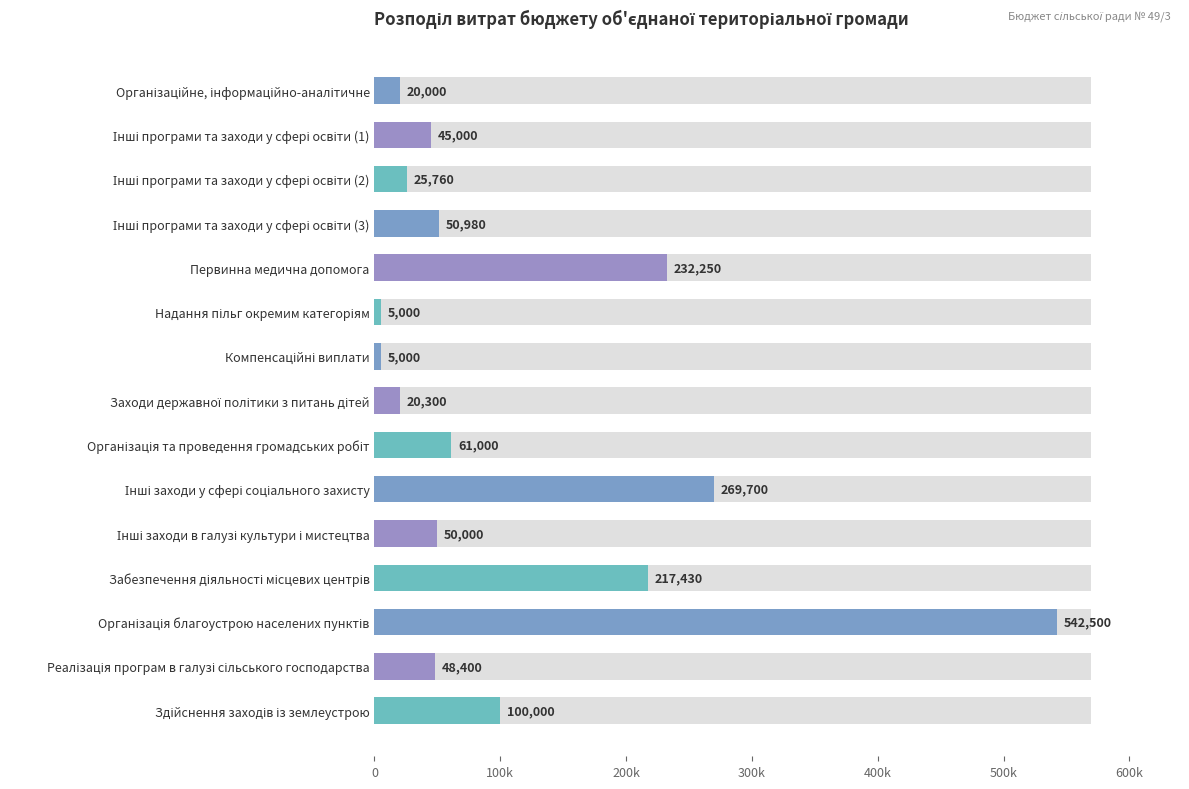

What value does the data have at Організація благоустрою населених пунктів, to the nearest 10?

542500